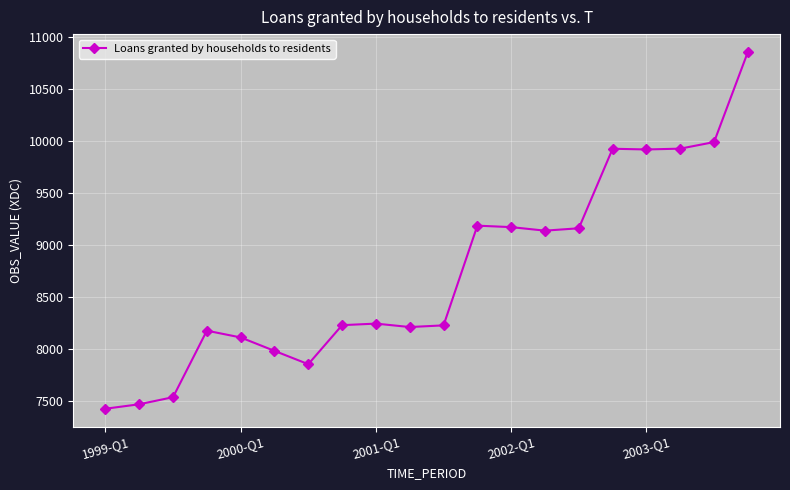

How many series are shown in this chart?

1